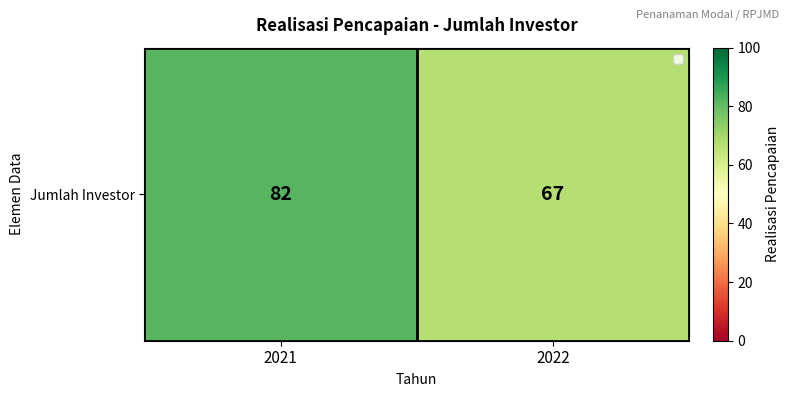

Reading left to right, what are all the values shown in this chart?

2021=82	2022=67